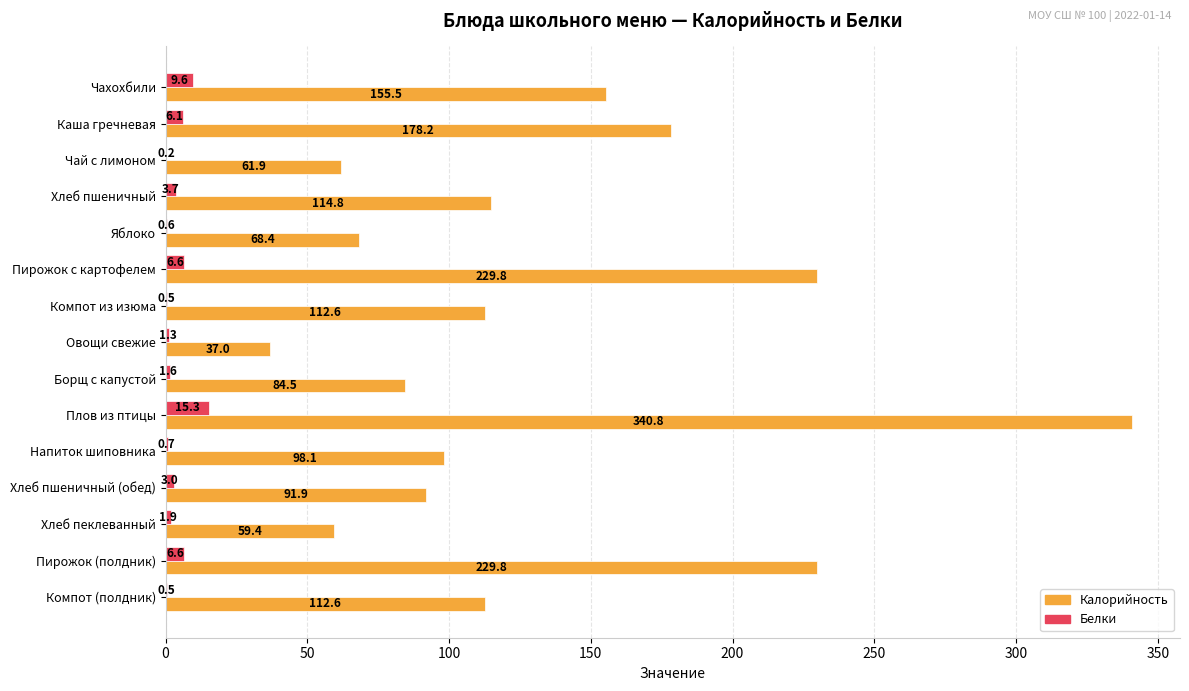

The Белки series shows 9.6 at Чахохбили. True or false?

True